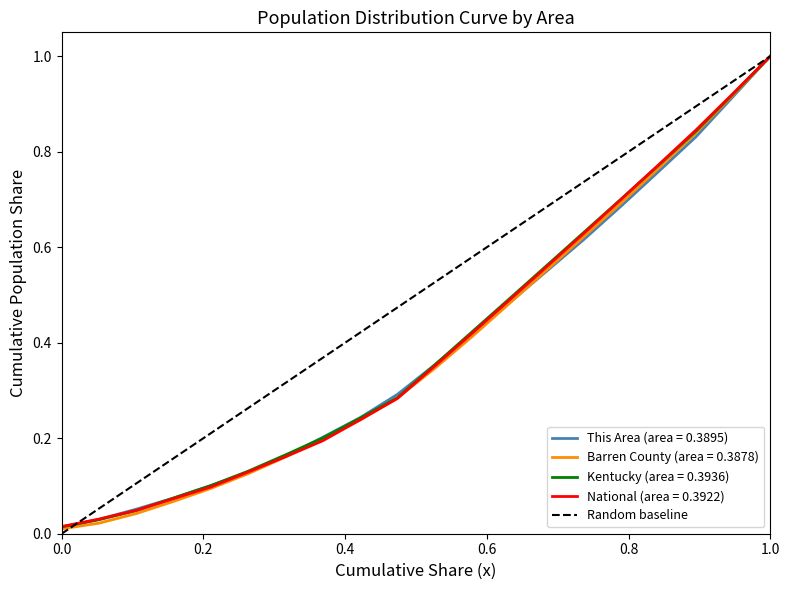

What is the maximum value for Kentucky (area = 0.3936)?

1.0